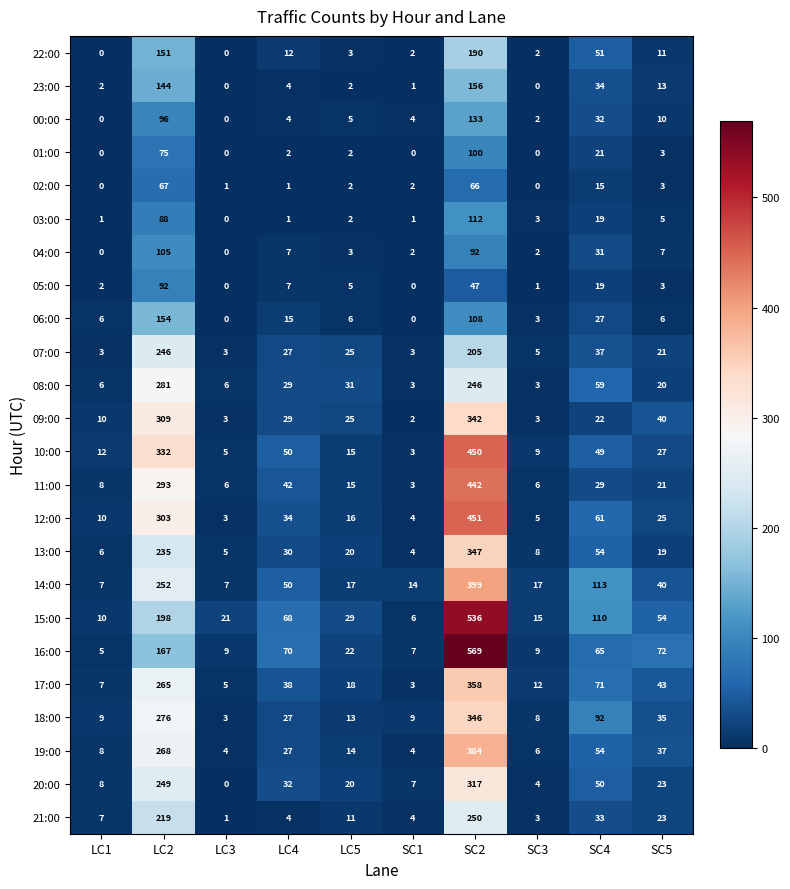

Count the number of categories in the chart.

10